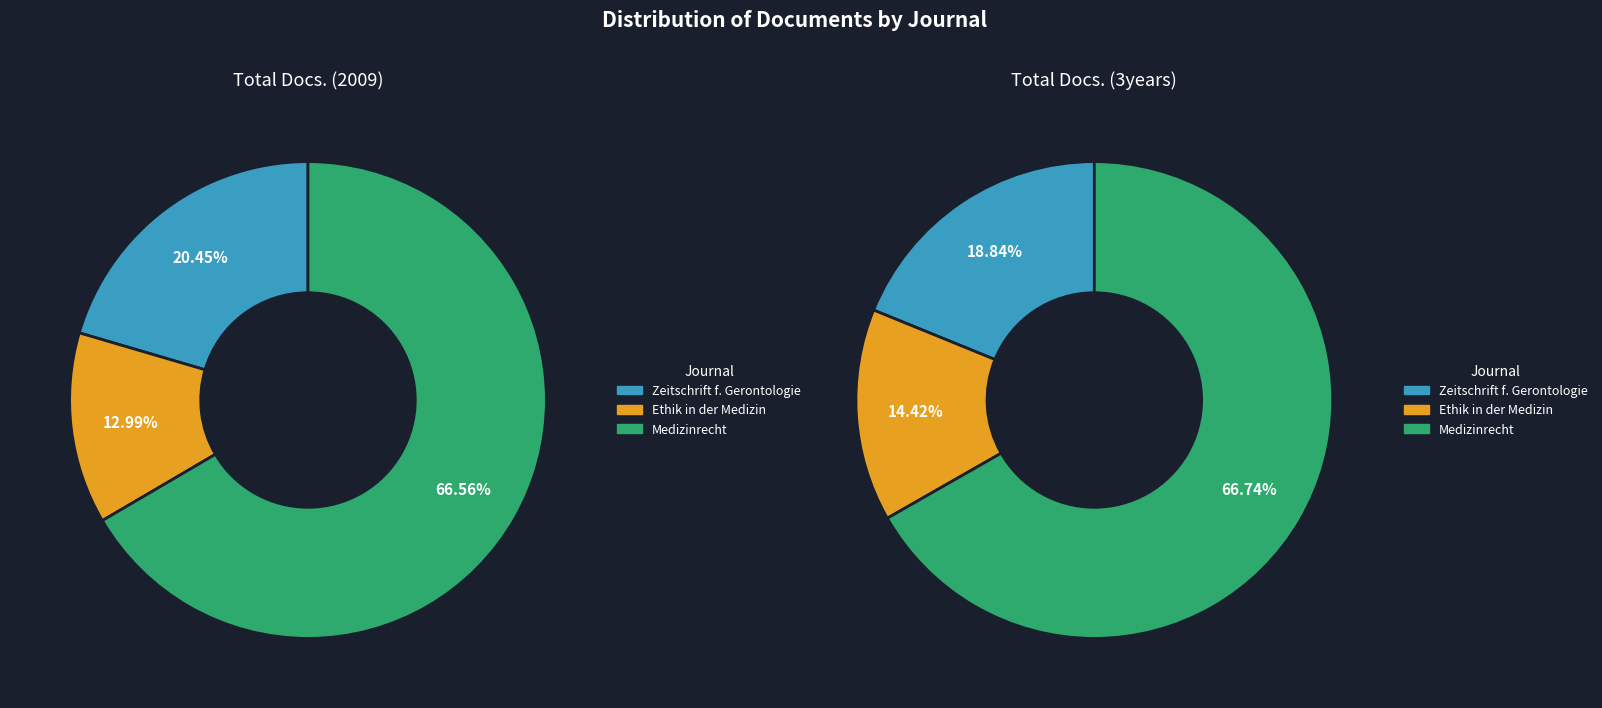

To the nearest percent, what is the combined percentage of Medizinrecht and Zeitschrift fur Gerontologie und Geriatrie?

87%